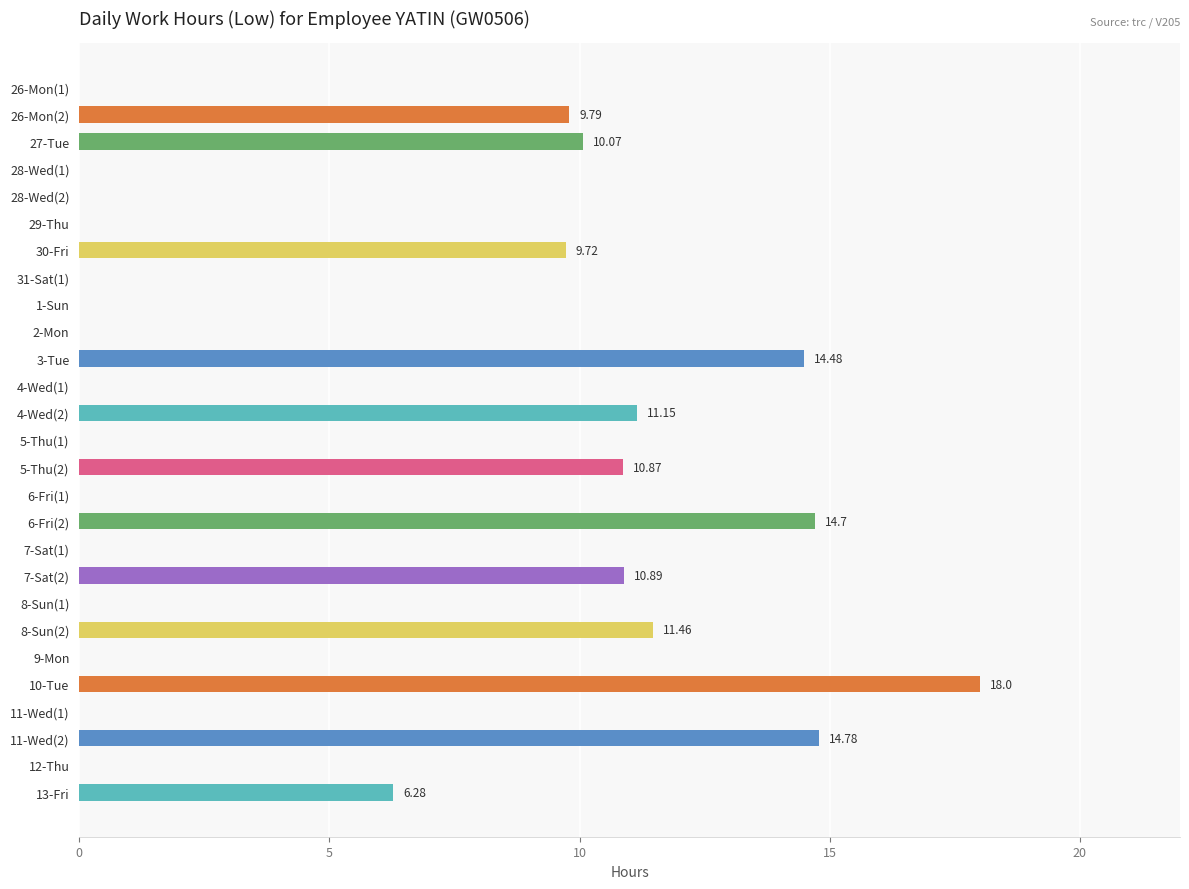

What is the change in value from 6-Fri(2) to 9-Mon?

-14.7